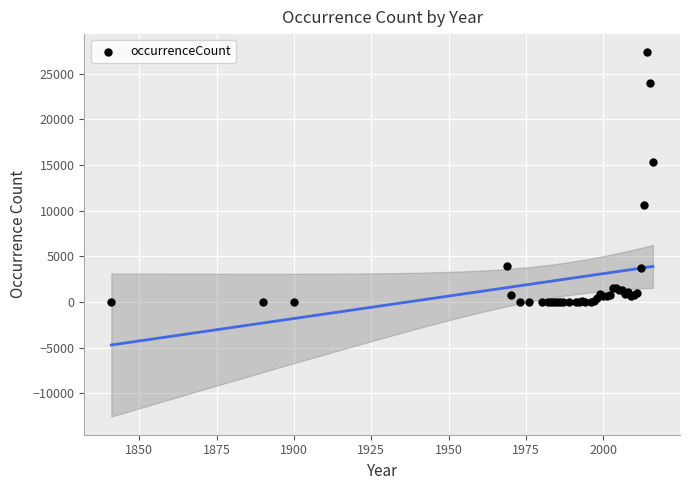

What Y value in the scatter plot is closest to 13679?

15383